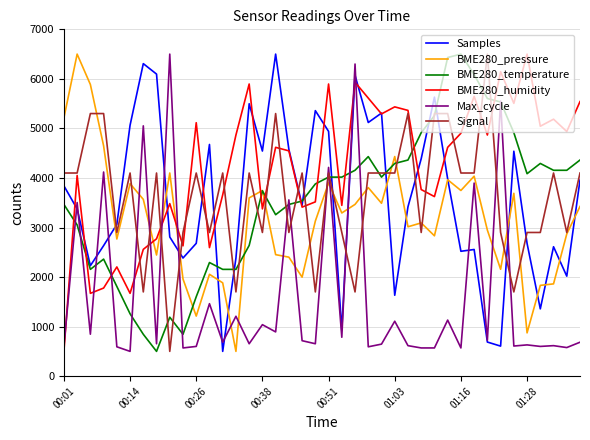

How many times do BME280_pressure and BME280_humidity cross each other?

5